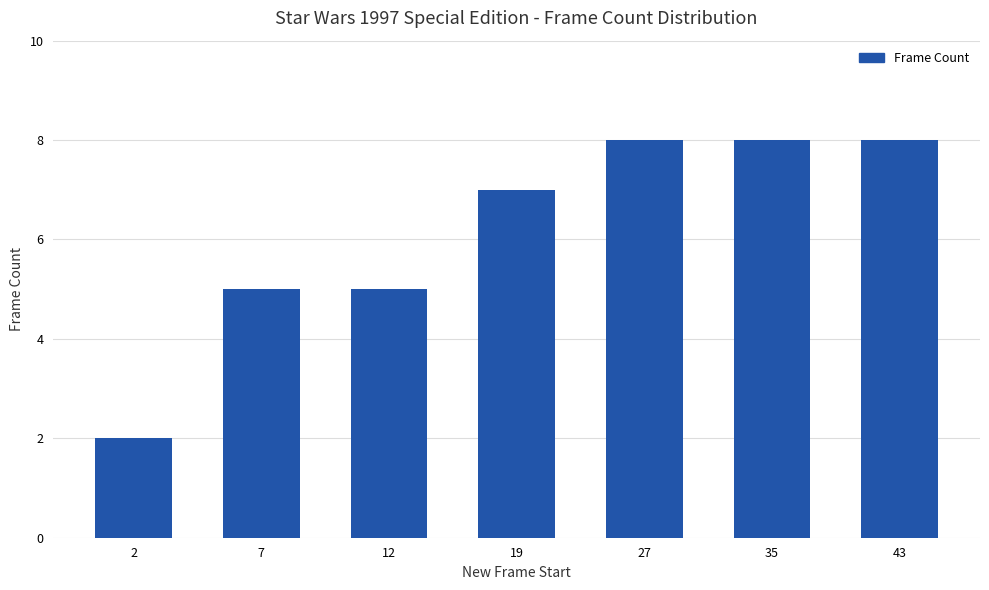

The value at 35 is 8. True or false?

True